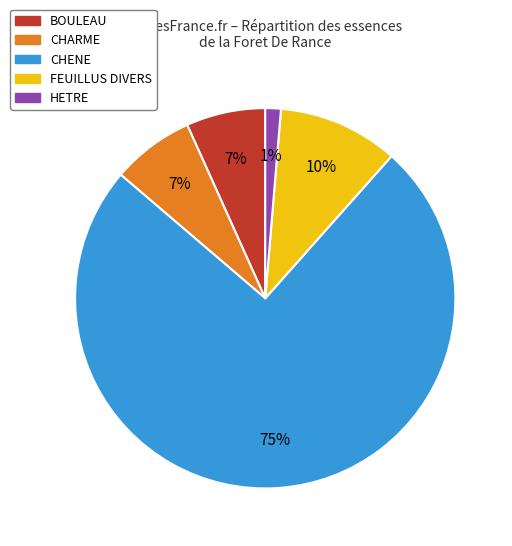

Is it true that FEUILLUS DIVERS is 1% of the pie?

False